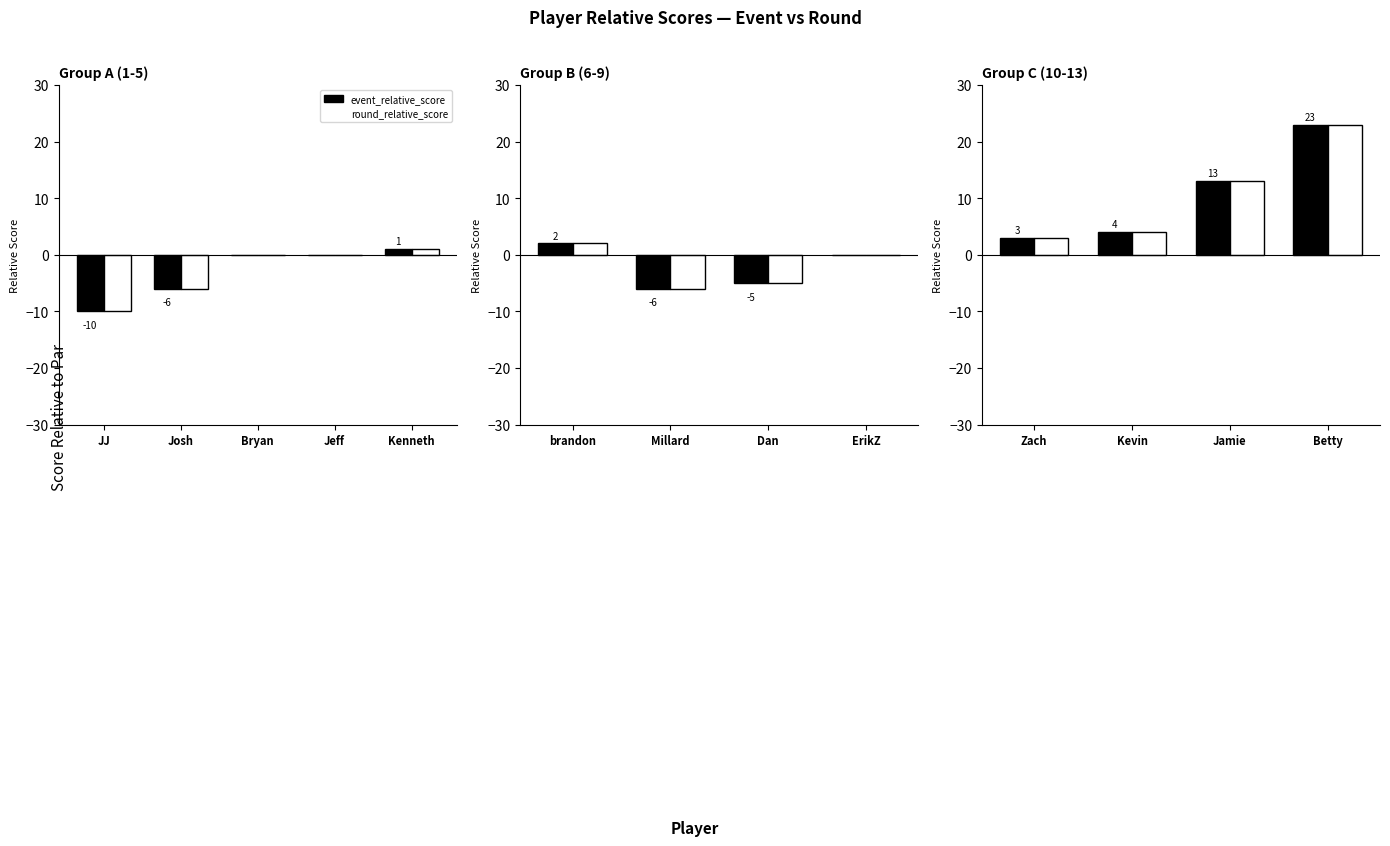

What are all the series names shown in the legend?

event_relative_score, round_relative_score